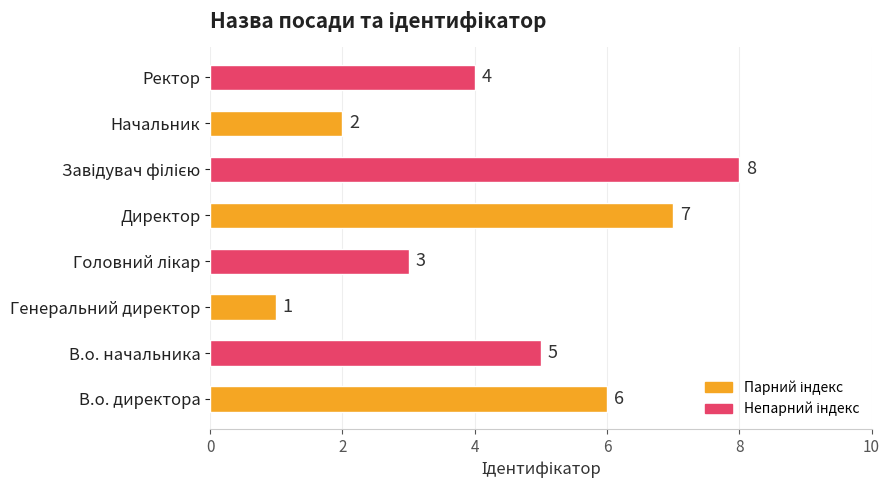

Which has a higher value, Ректор or Начальник?

Ректор